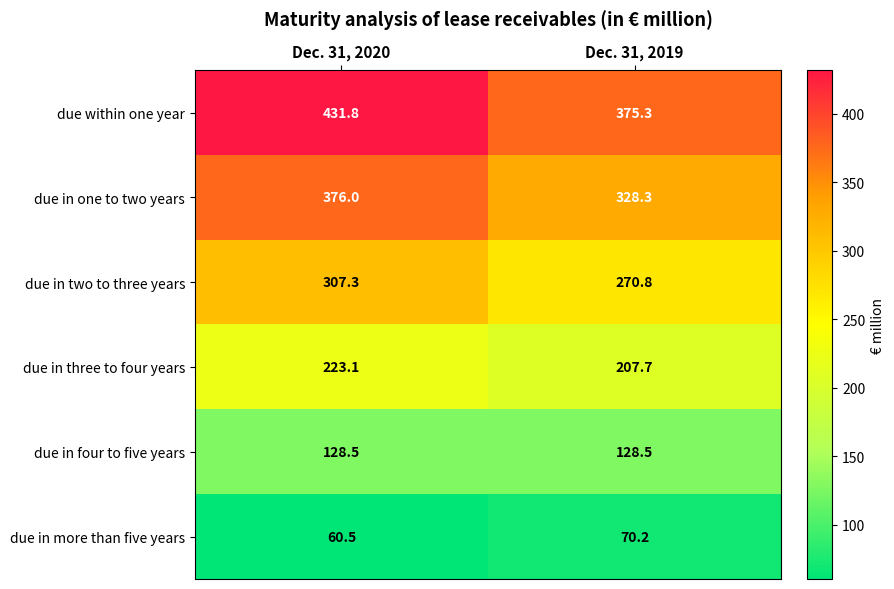

How many series are shown in this chart?

6